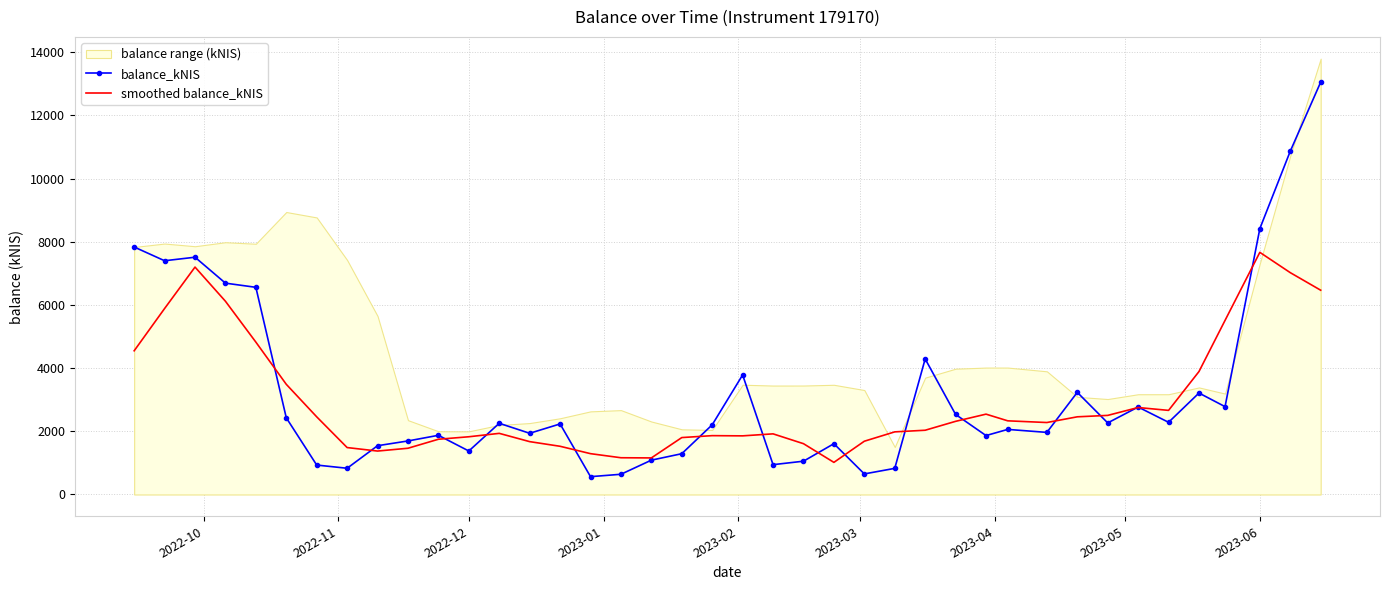

What is the value of the balance_kNIS point at the 32nd from the left?

3233.4